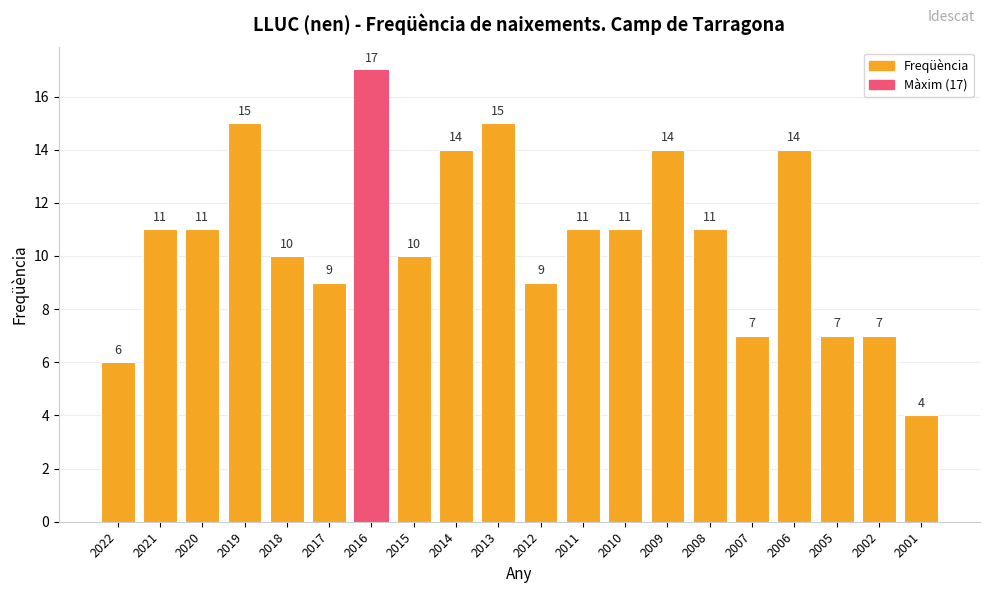

What is the value of the 6th bar from the left?

9